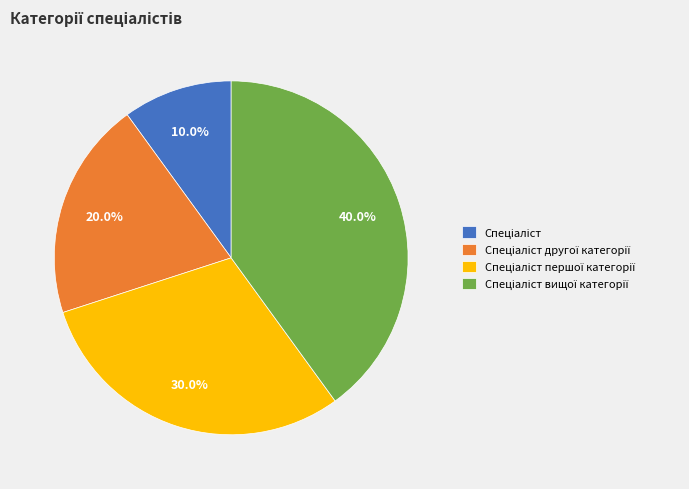

Is there a majority slice in this chart?

No